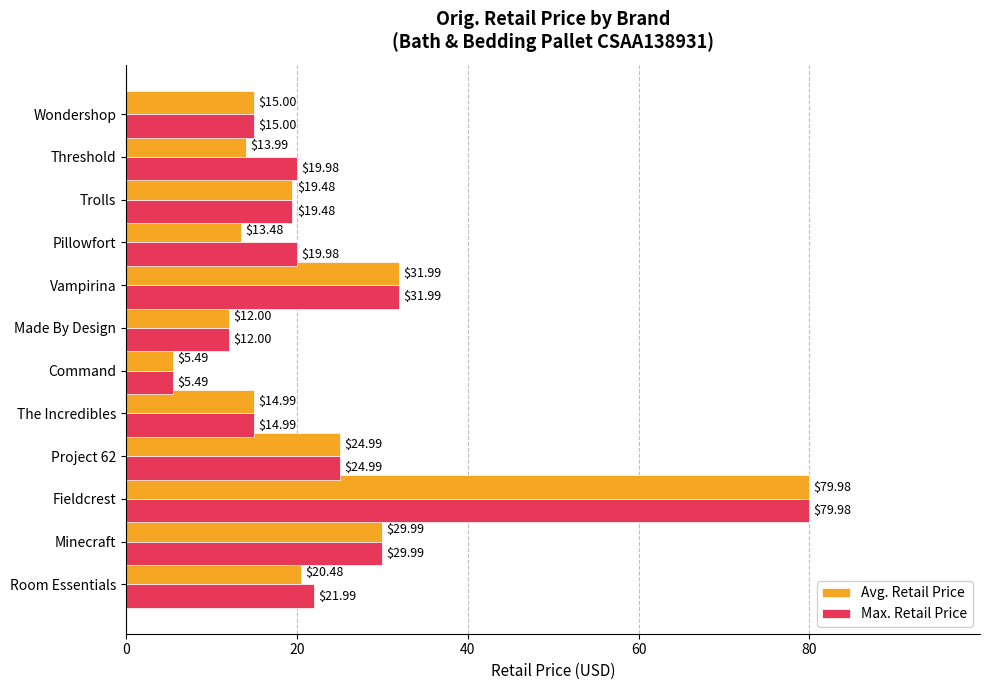

Which category has the lowest value across all series?

Command